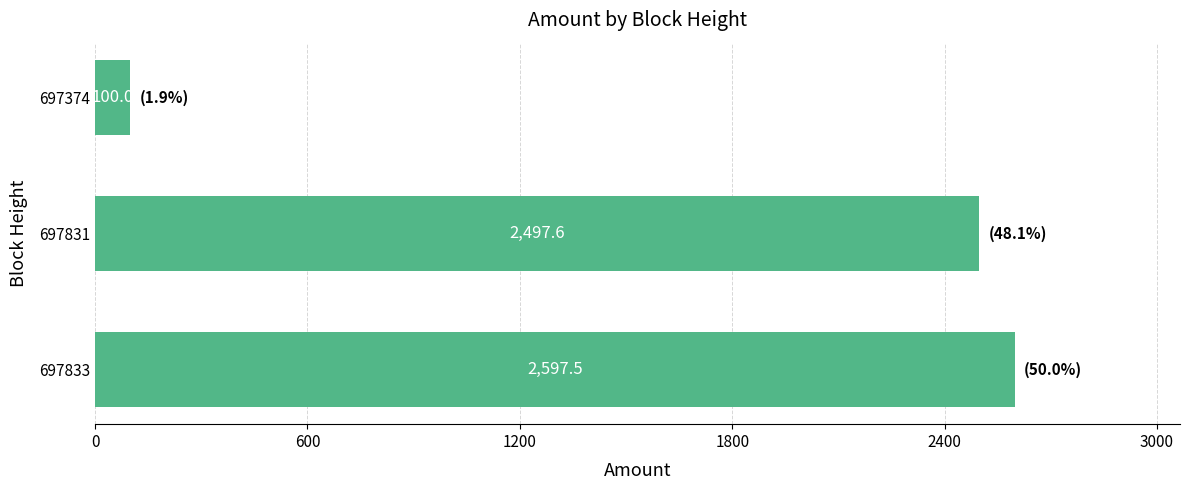

Which category has the lowest value across all series?

697374